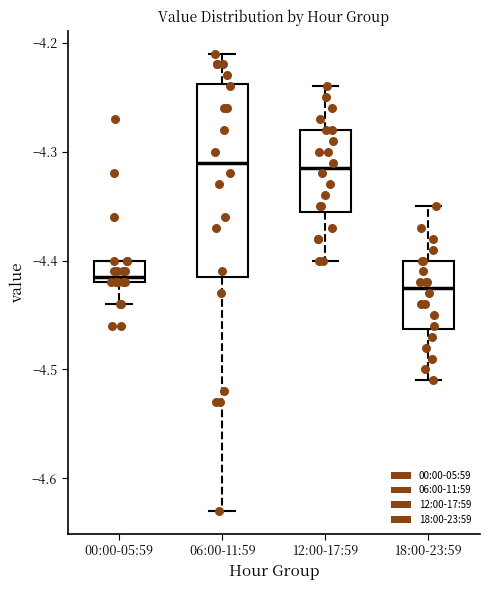

Reading left to right, read every box against the y-axis: the position of its median line, the range the box covers, and the ends of its whiskers. The values are not printed on the chart, so give them approximately, as read against the axis.

00:00-05:59: median -4.41, box -4.42 to -4.40, whiskers -4.44 to -4.40
06:00-11:59: median -4.31, box -4.41 to -4.24, whiskers -4.63 to -4.21
12:00-17:59: median -4.31, box -4.35 to -4.28, whiskers -4.40 to -4.24
18:00-23:59: median -4.42, box -4.46 to -4.40, whiskers -4.51 to -4.35